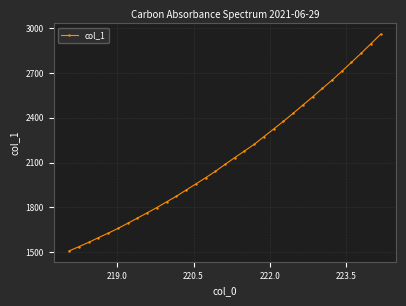

What is the smallest value displayed?

1507.5